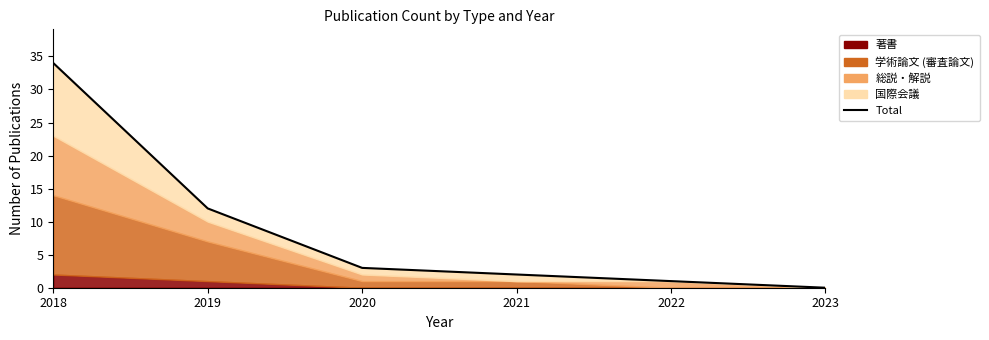

What is the value of the 2nd point from the left?

12